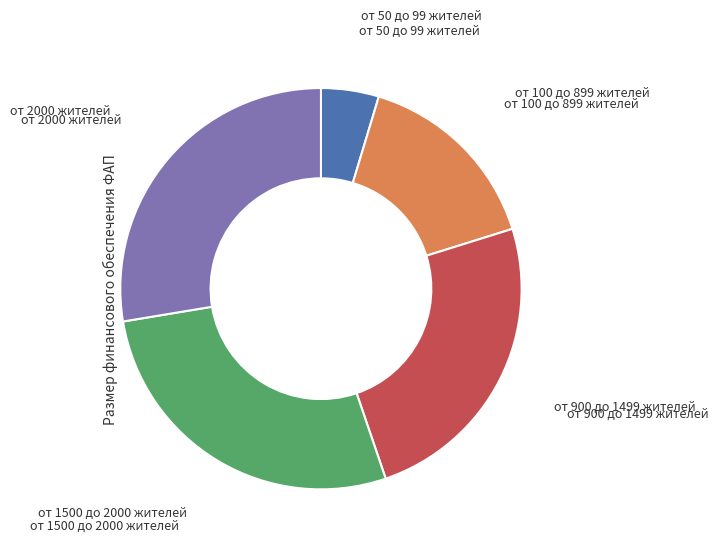

Is there any slice that represents more than half of the pie?

No